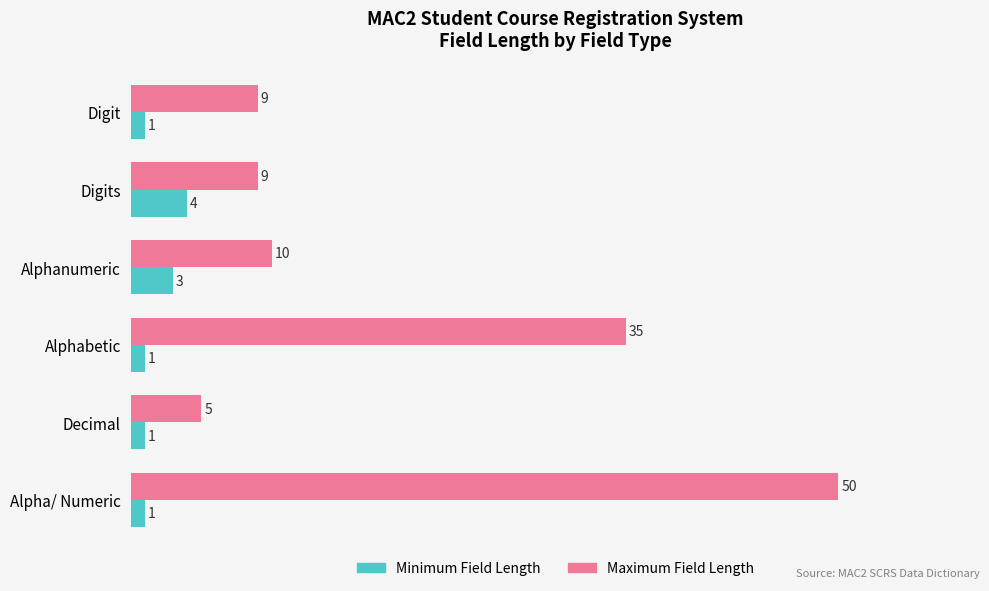

List the series in order of their overall mean, highest first.

Maximum Field Length, Minimum Field Length